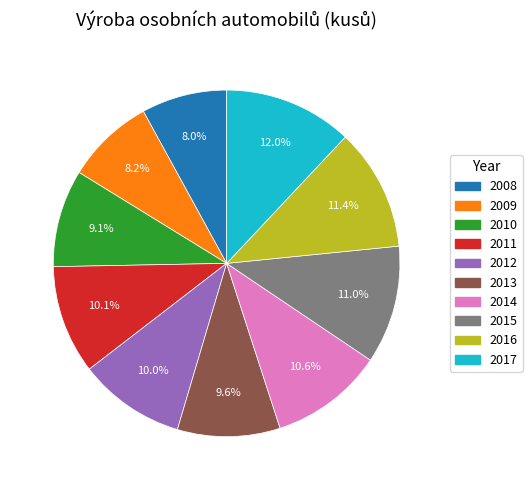

Does any single category account for the majority?

No